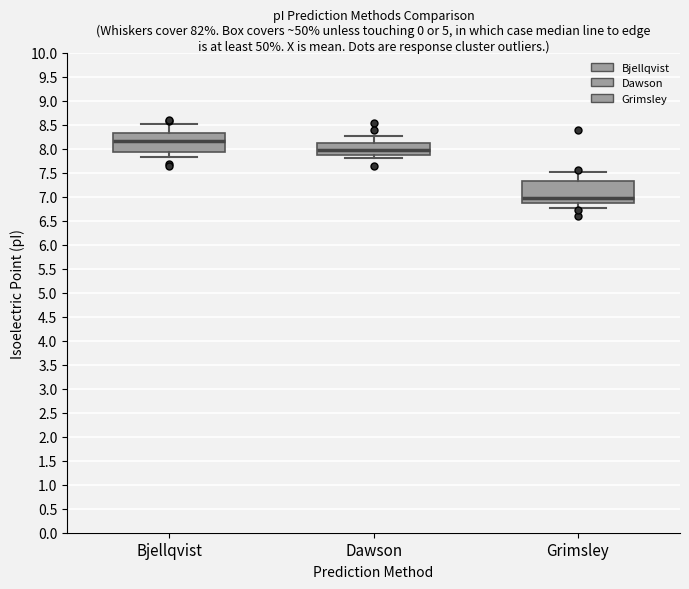

Reading left to right, transcribe this box plot: for each box, give where its median line is, the range the box spans, and where its two whiskers end, as read against the y-axis. The values are not printed on the chart, so give them approximately, as read against the axis.

Bjellqvist: median 8.15, box 7.90 to 8.35, whiskers 7.85 to 8.50
Dawson: median 7.95, box 7.85 to 8.15, whiskers 7.80 to 8.25
Grimsley: median 6.95, box 6.85 to 7.35, whiskers 6.75 to 7.50